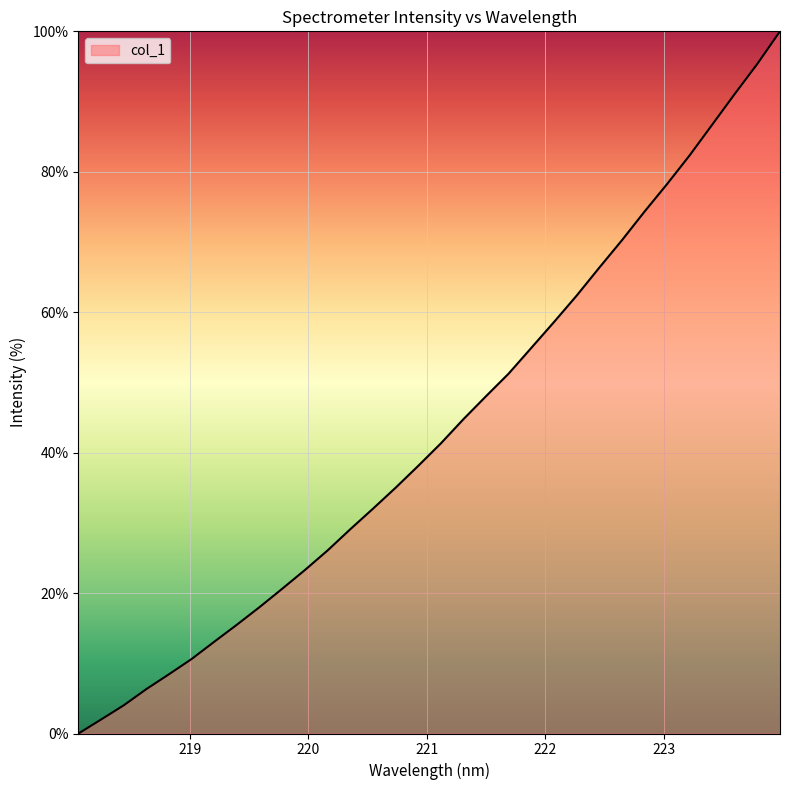

What is the maximum value shown in the chart?

100.0